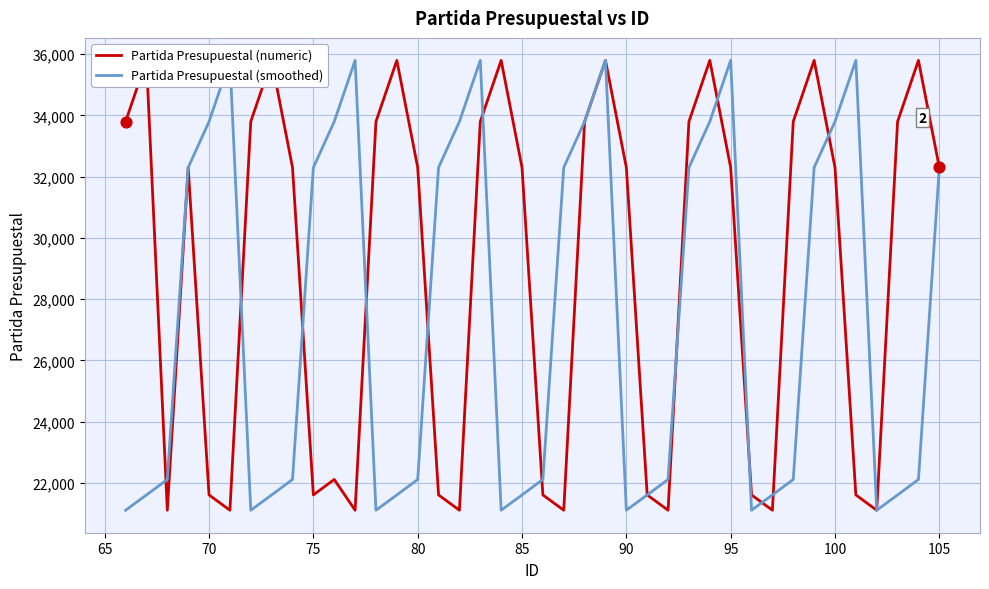

Which series reaches the minimum Y coordinate?

Partida Presupuestal (numeric)